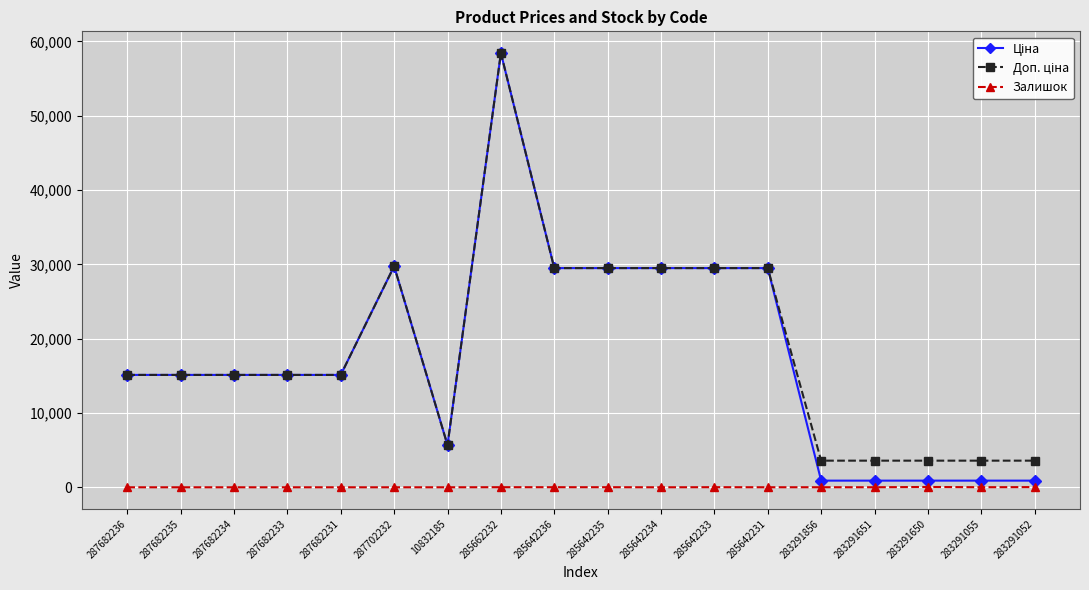

At which category is the sum across all series the highest?

285662232